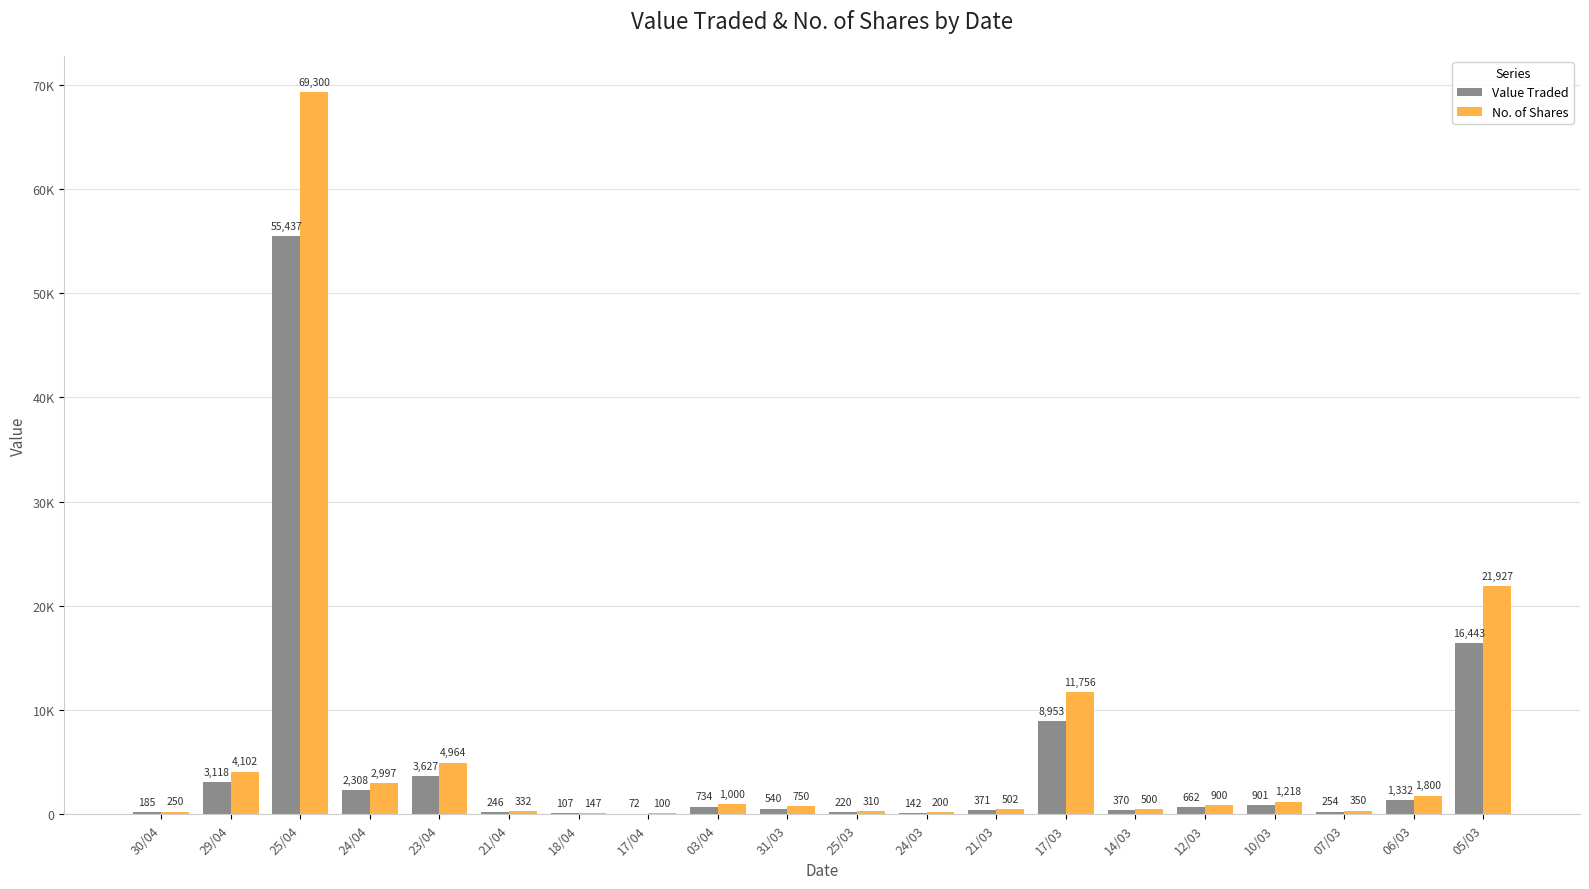

Are the bars horizontal?

No